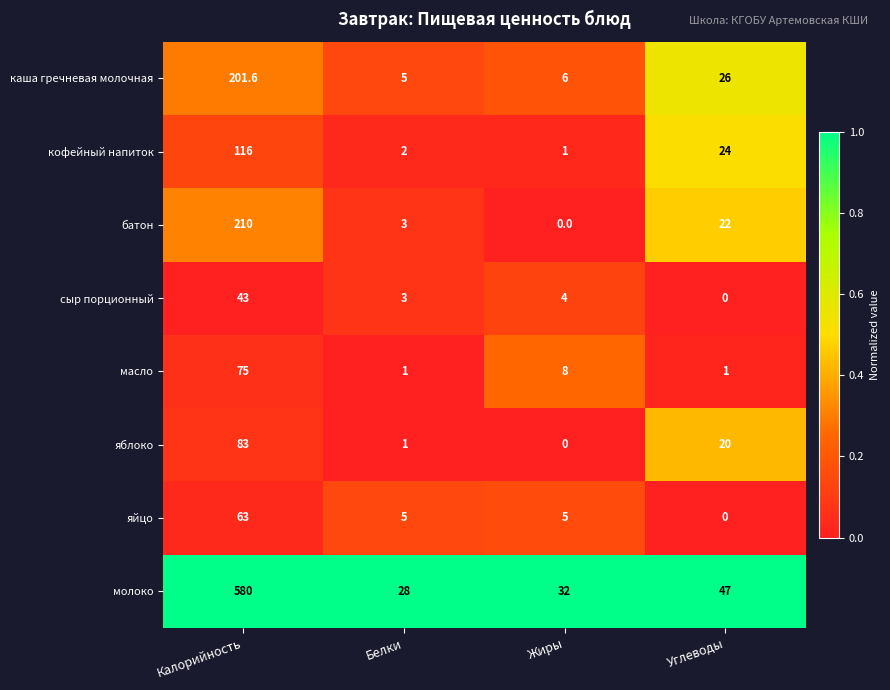

Which series has the largest range (max minus min)?

молоко